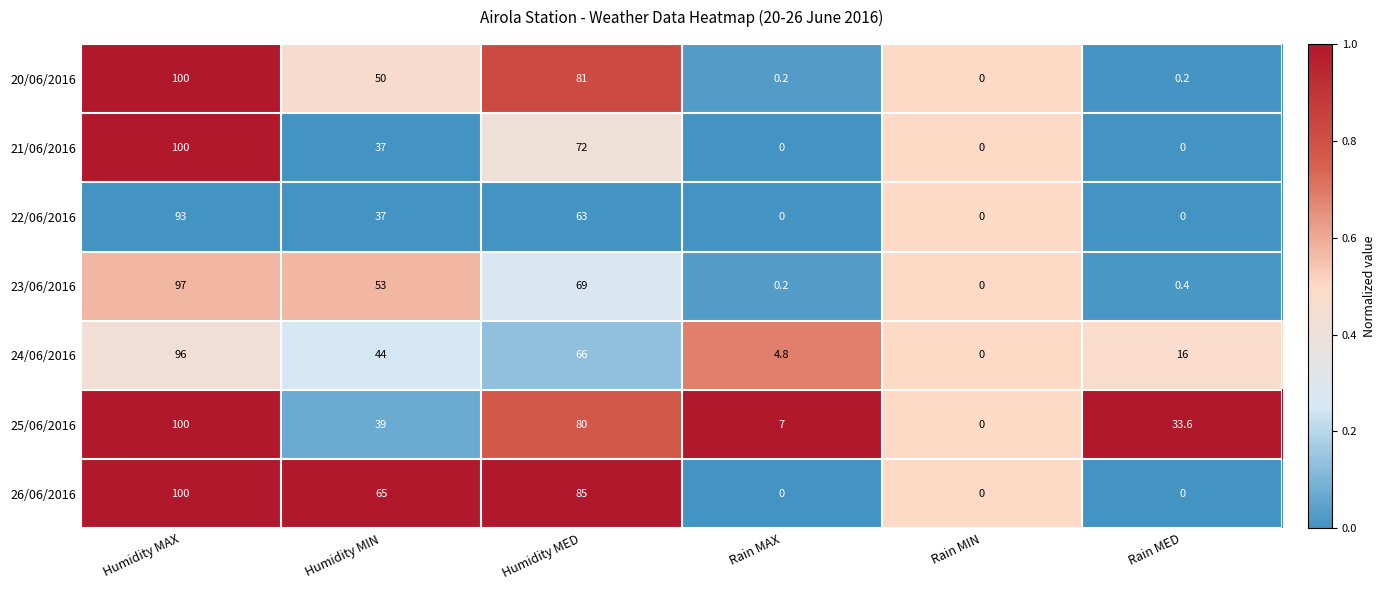

True or false: 21/06/2016 has a value of 0.0 at Rain MAX.

True